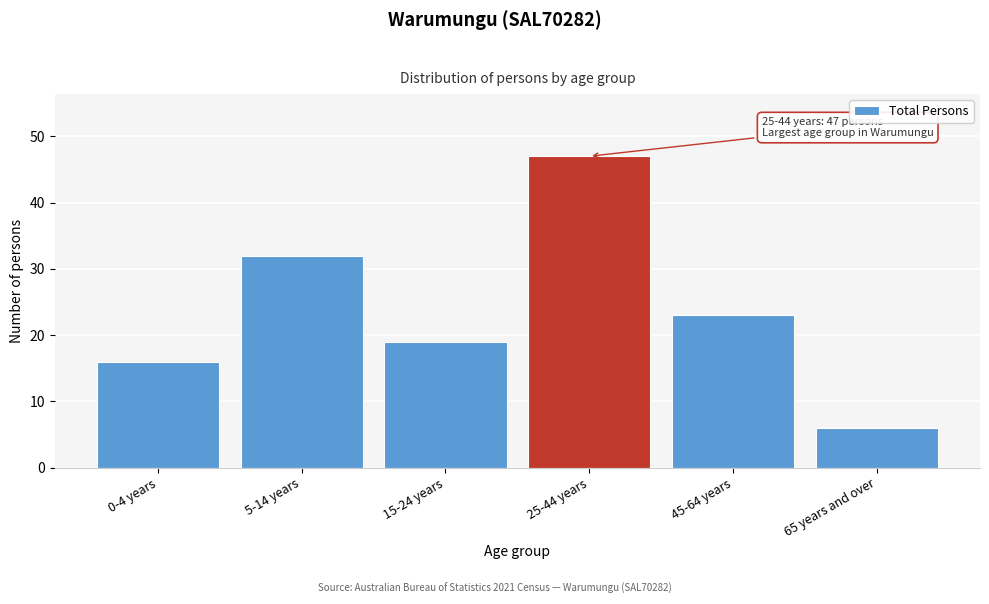

Reading left to right, transcribe all the data shown in this chart.

16	32	19	47	23	6